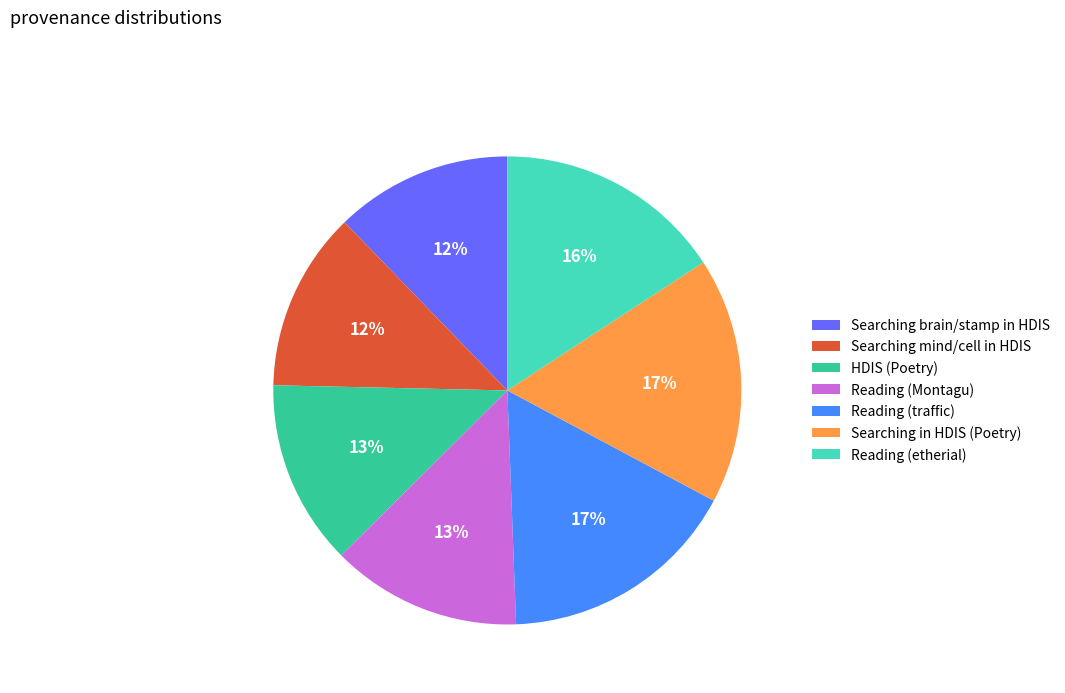

To the nearest percent, what is the difference between the largest and smallest slice percentages?

5%